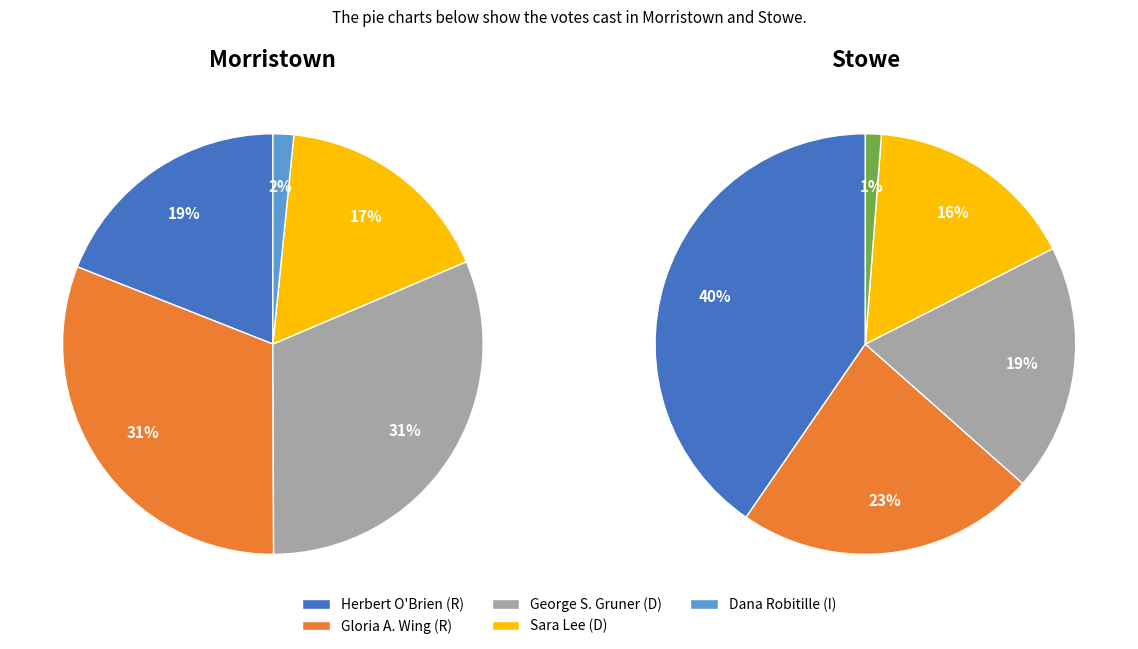

What is the spread (max minus min) of values at Morristown?

784